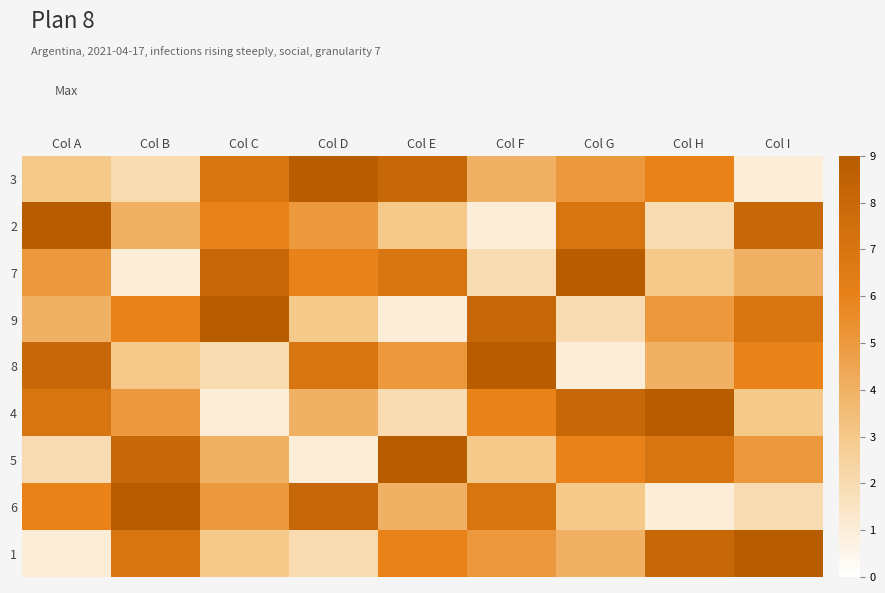

What is the total value across all series at Col C?

45